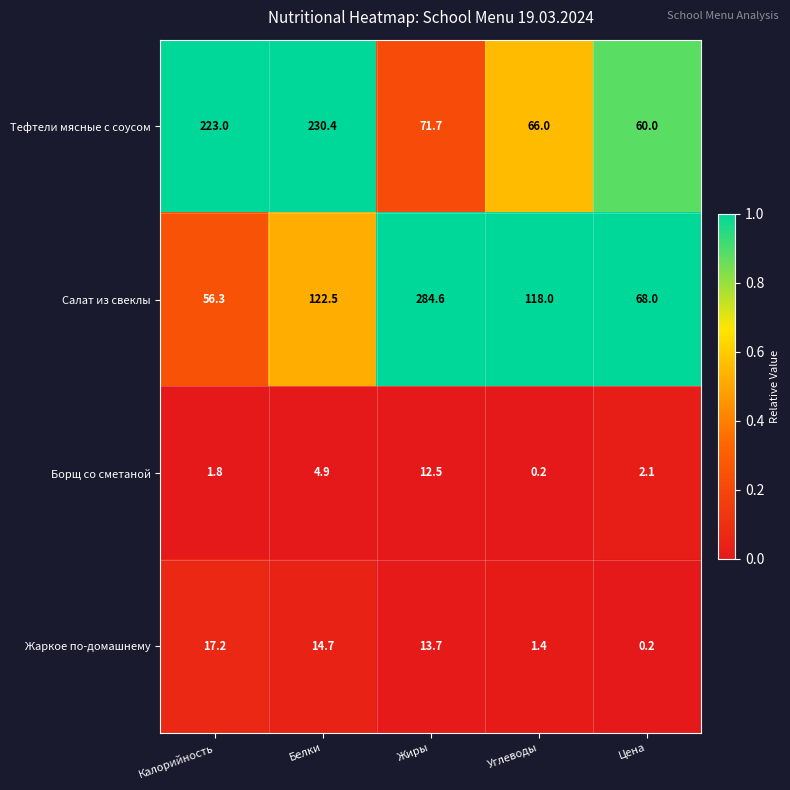

At which category is the sum across all series the highest?

Жиры